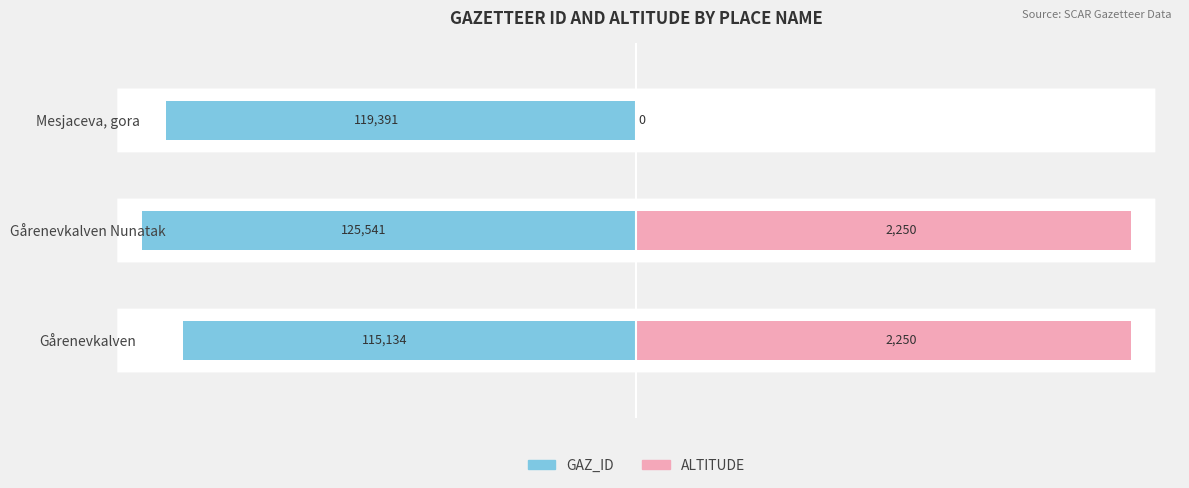

Does the chart contain stacked bars?

No